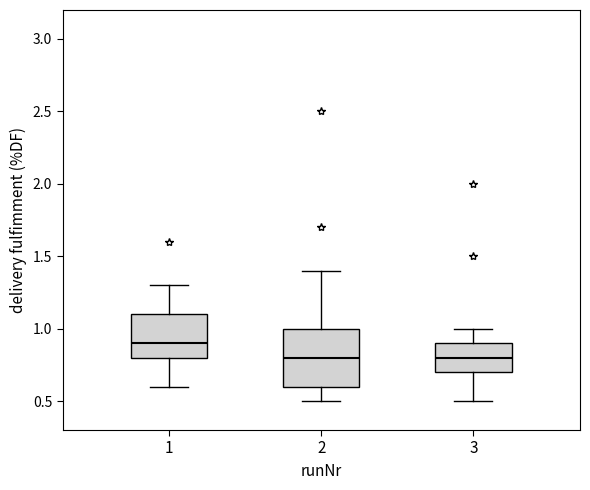

Where does the upper whisker of the box at x = 3 end on the y-axis? The values are not printed on the chart, so give them approximately, as read against the axis.

1.0